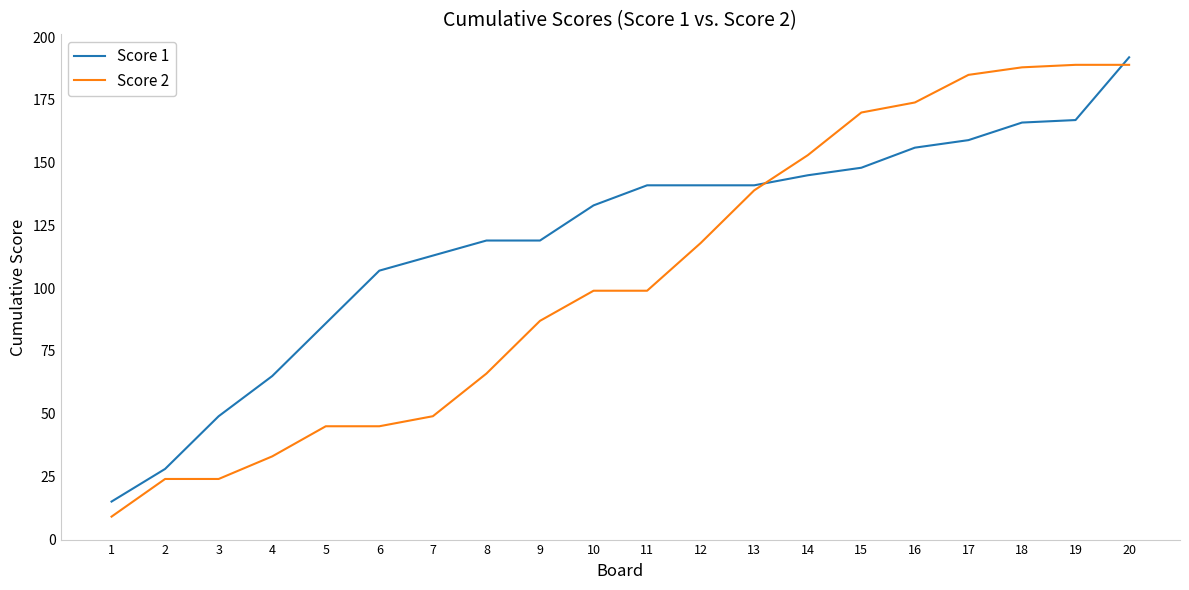

How many series are shown in this chart?

2